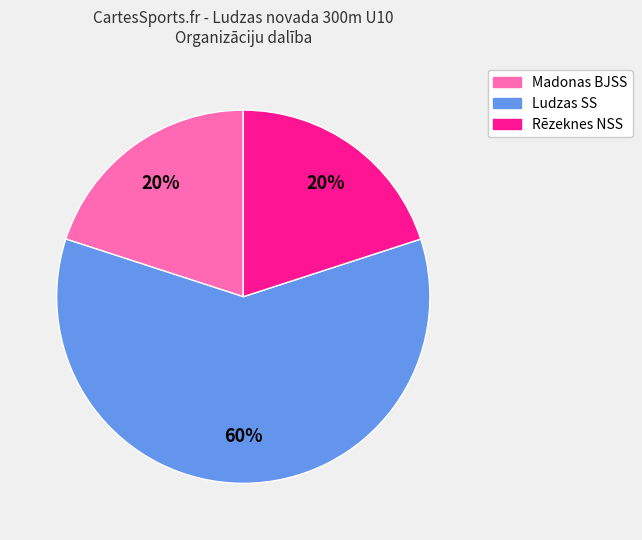

Count the number of slices in the pie.

3